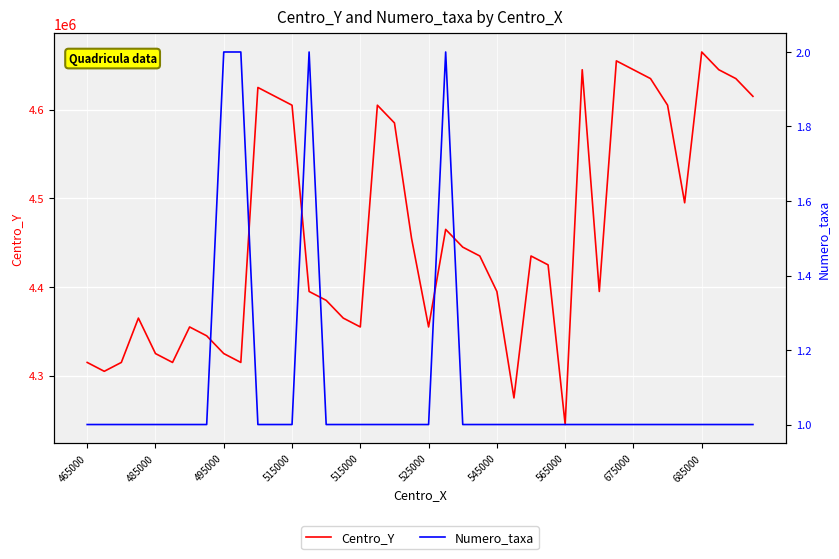

How many interior local peaks does the Numero_taxa series have?

2